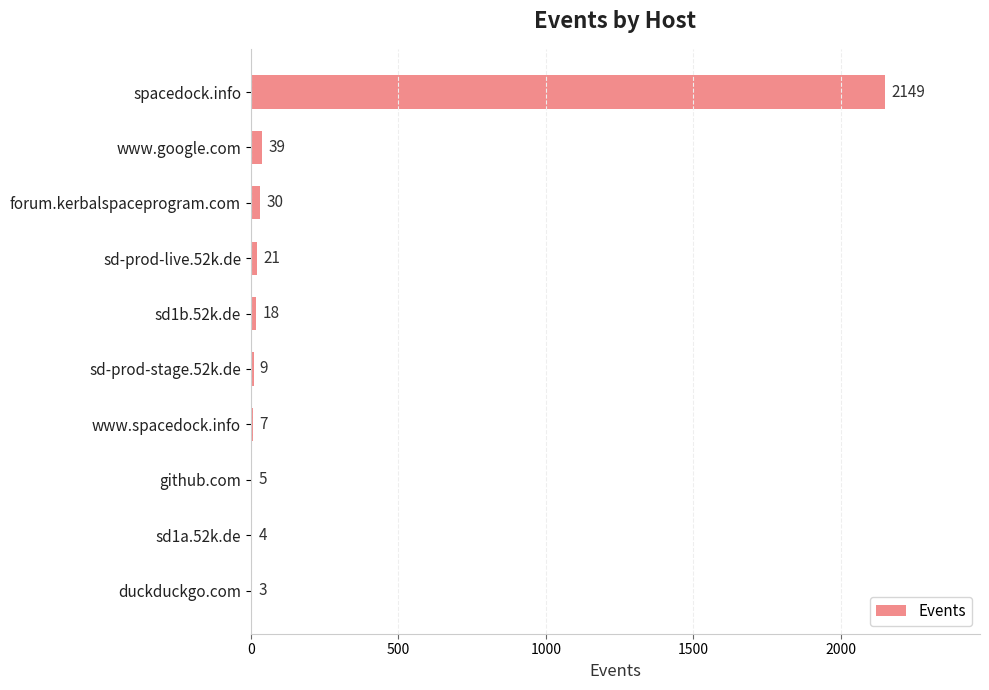

The chart shows a value of 5 at github.com. True or false?

True